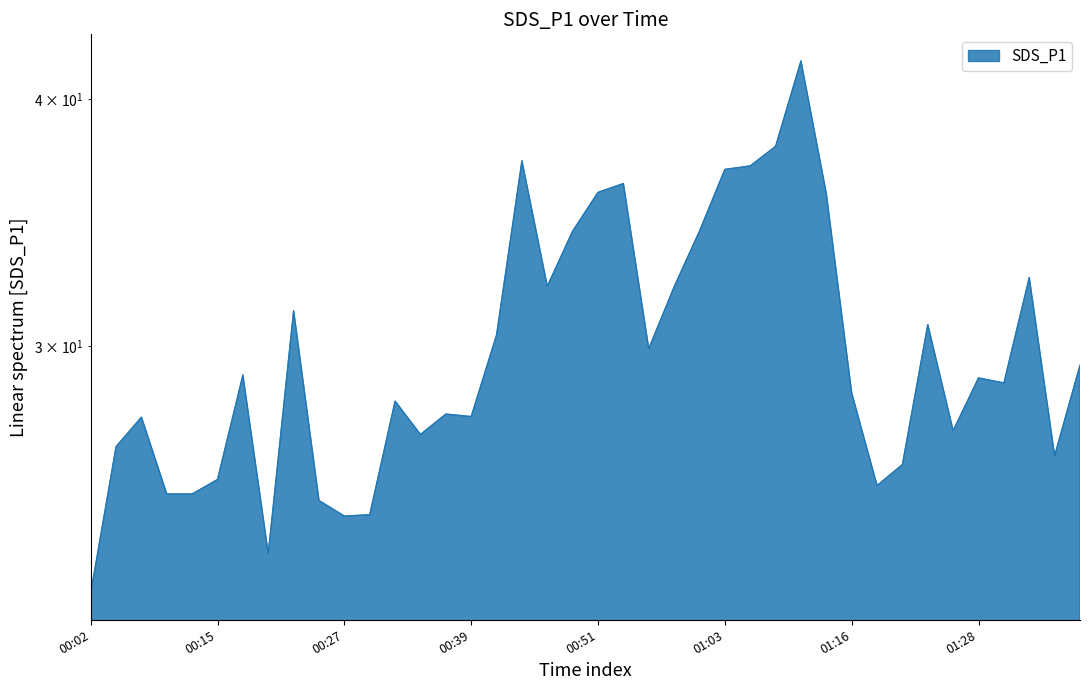

Rank the categories by value from highest to lowest.

2023/09/28 01:11:20, 2023/09/28 01:08:52, 2023/09/28 00:44:11, 2023/09/28 01:06:24, 2023/09/28 01:03:56, 2023/09/28 00:54:03, 2023/09/28 00:51:33, 2023/09/28 01:13:46, 2023/09/28 00:49:05, 2023/09/28 01:01:28, 2023/09/28 01:33:42, 2023/09/28 00:46:37, 2023/09/28 00:58:59, 2023/09/28 00:22:18, 2023/09/28 01:23:32, 2023/09/28 00:41:45, 2023/09/28 00:56:31, 2023/09/28 01:38:41, 2023/09/28 00:17:26, 2023/09/28 01:28:49, 2023/09/28 01:31:14, 2023/09/28 01:16:13, 2023/09/28 00:32:01, 2023/09/28 00:36:52, 2023/09/28 00:39:18, 2023/09/28 00:07:14, 2023/09/28 01:26:23, 2023/09/28 00:34:27, 2023/09/28 00:04:49, 2023/09/28 01:36:08, 2023/09/28 01:21:06, 2023/09/28 00:15:01, 2023/09/28 01:18:40, 2023/09/28 00:09:40, 2023/09/28 00:12:35, 2023/09/28 00:24:43, 2023/09/28 00:29:35, 2023/09/28 00:27:09, 2023/09/28 00:19:52, 2023/09/28 00:02:22